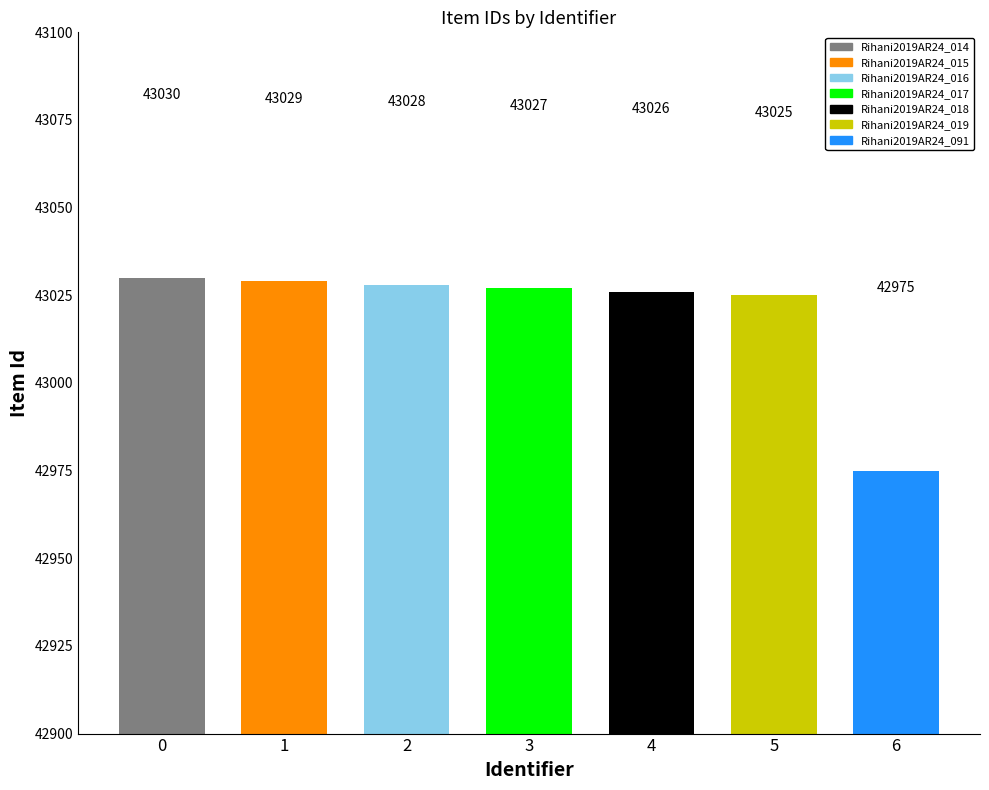

Where does the data first go above 43027?

0